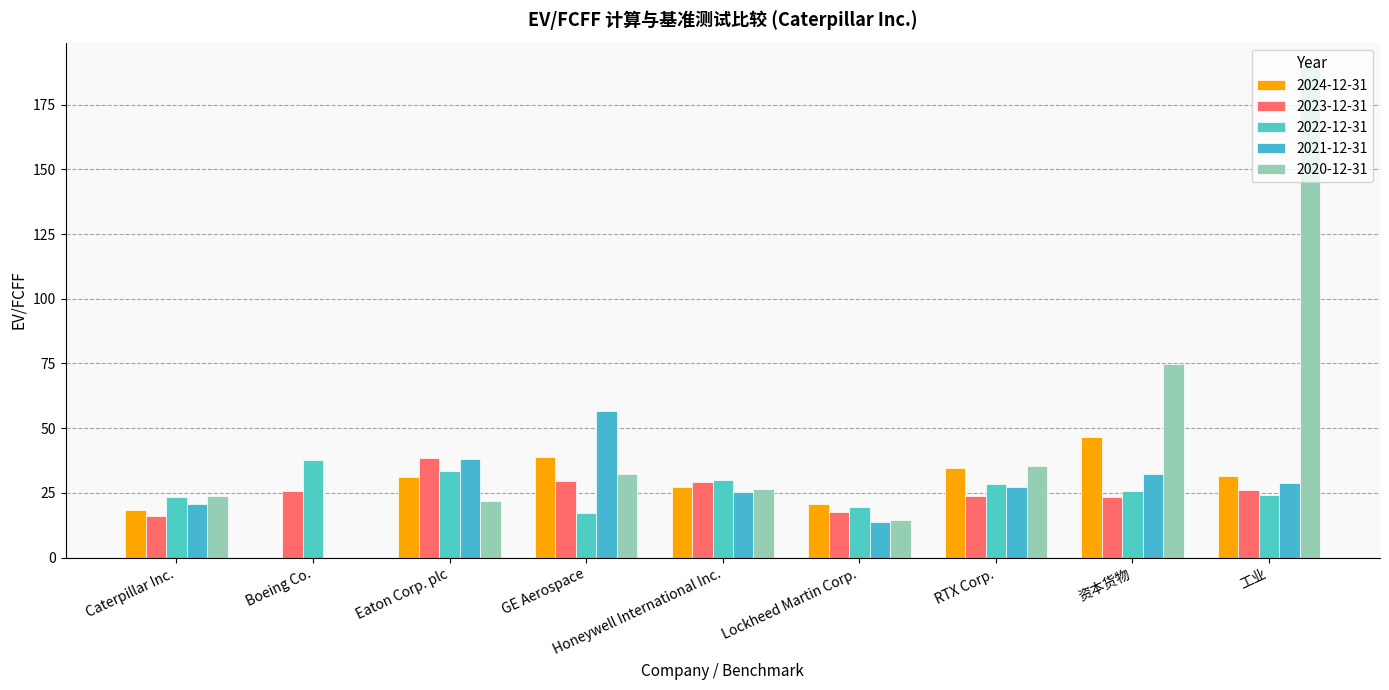

Which series has the widest spread of values?

2020-12-31